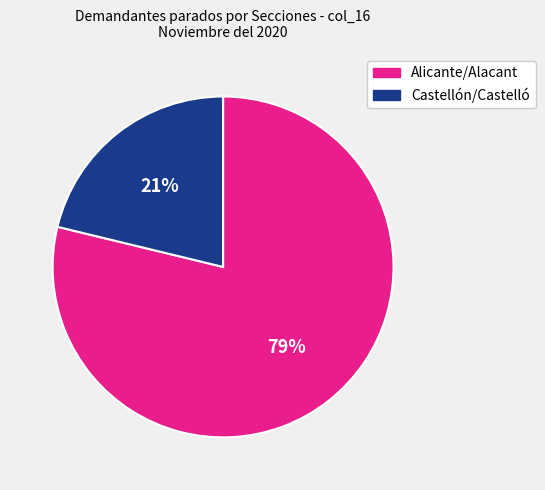

To the nearest percent, what is the difference between the largest and smallest slice percentages?

58%